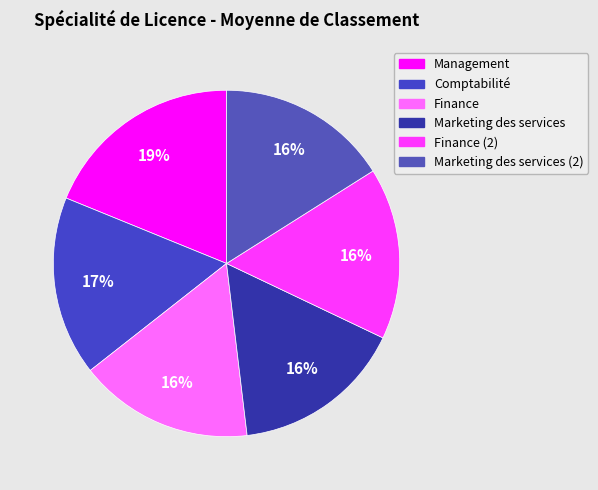

How many segments does this pie chart have?

6